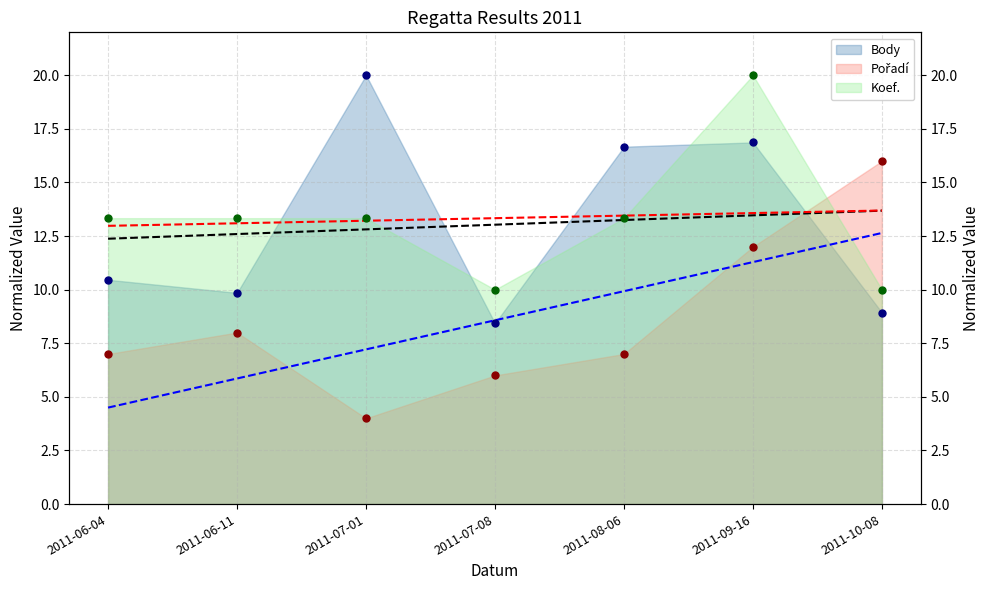

At how many categories does at least one series exceed 9?

7